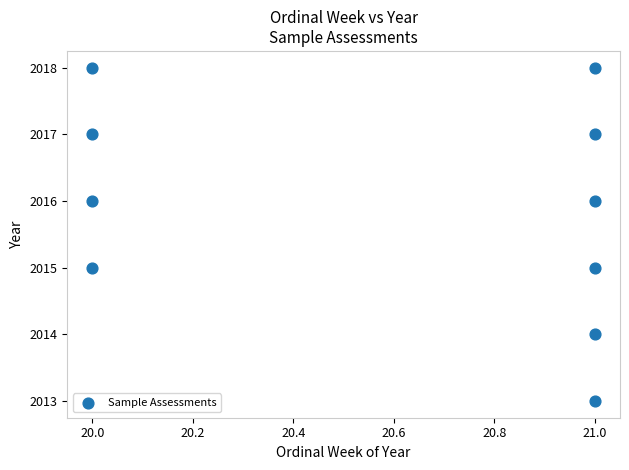

What is the range of Y values (max minus min)?

5